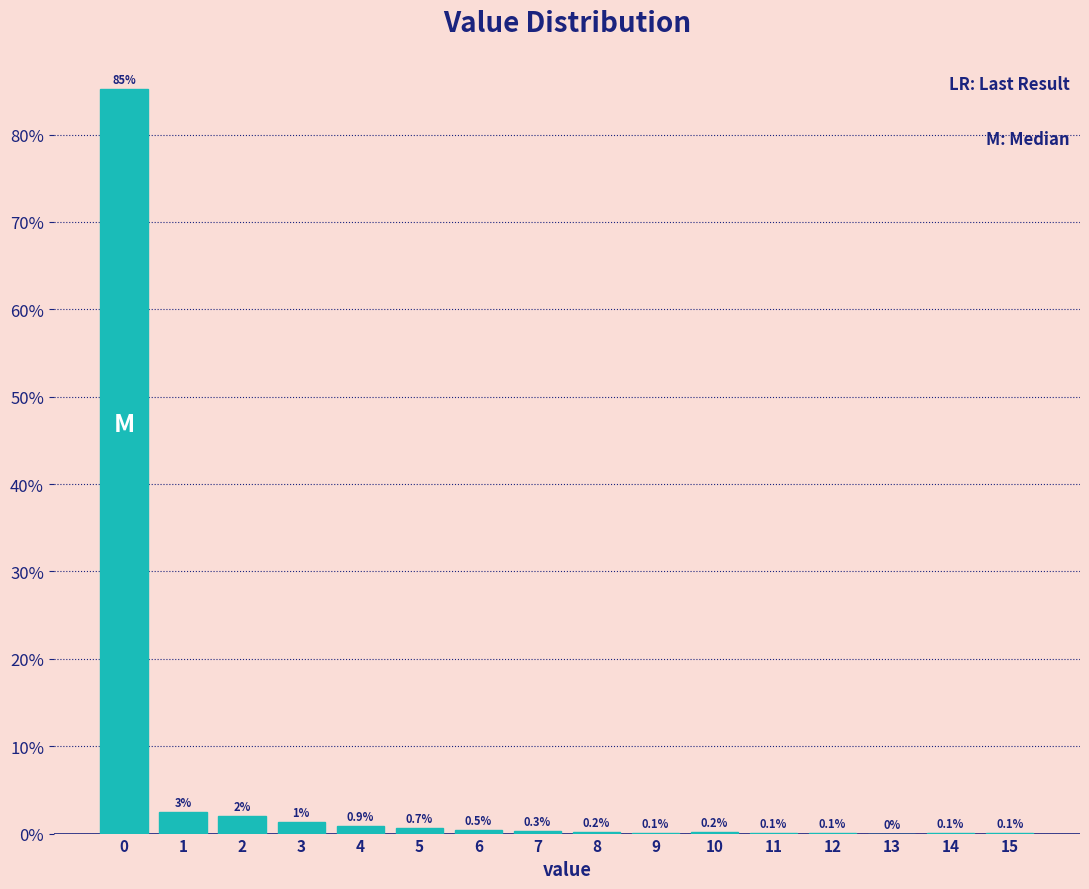

Over which range of the x-axis is the bar tallest?

-0.5 to 0.5